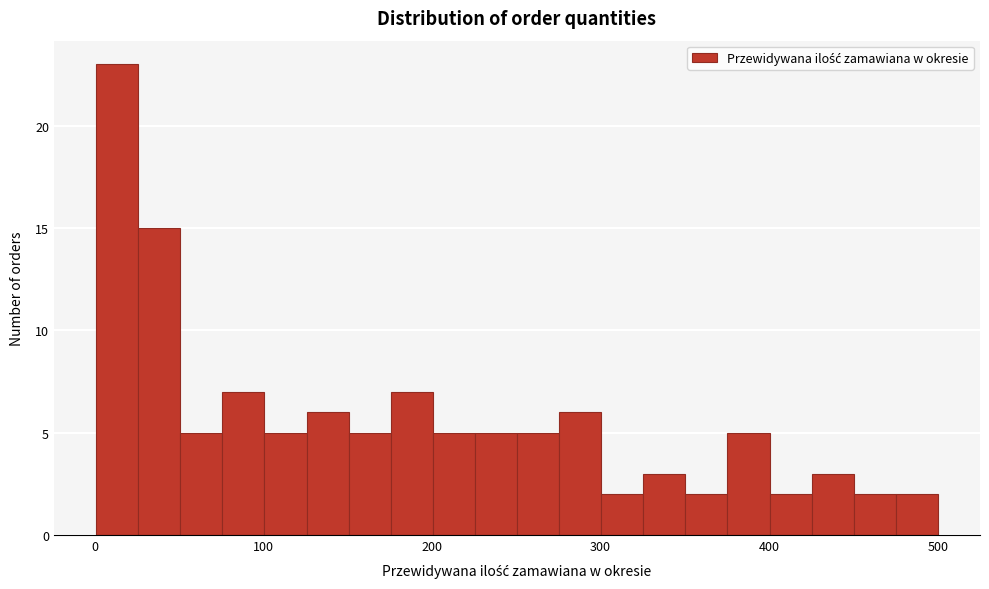

Around what value on the x-axis is the tallest bar? Give the approximate position of its centre, as read against the axis.

10